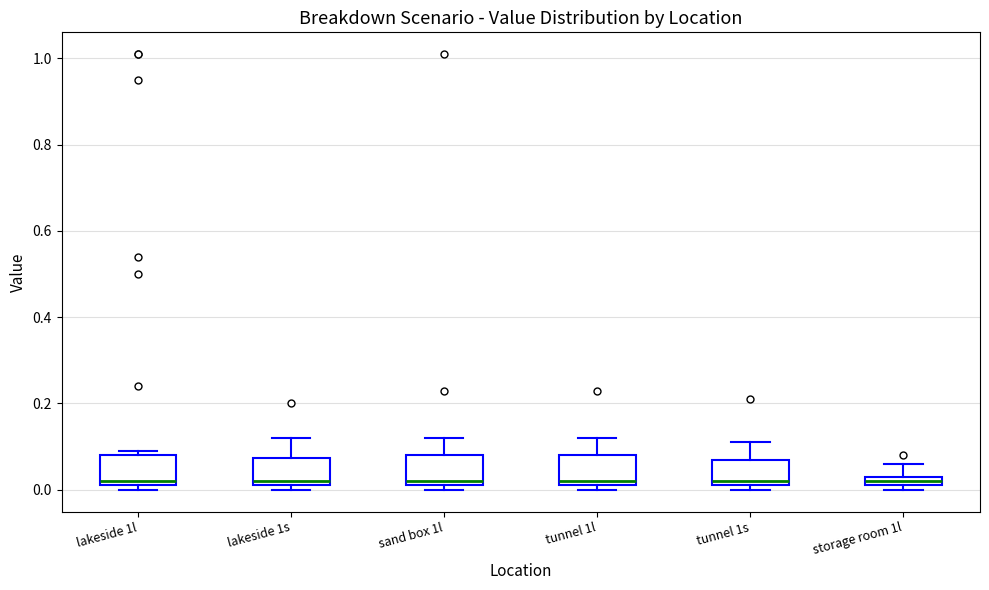

Where is the upper edge of the box for tunnel 1l on the y-axis? The values are not printed on the chart, so give them approximately, as read against the axis.

0.08